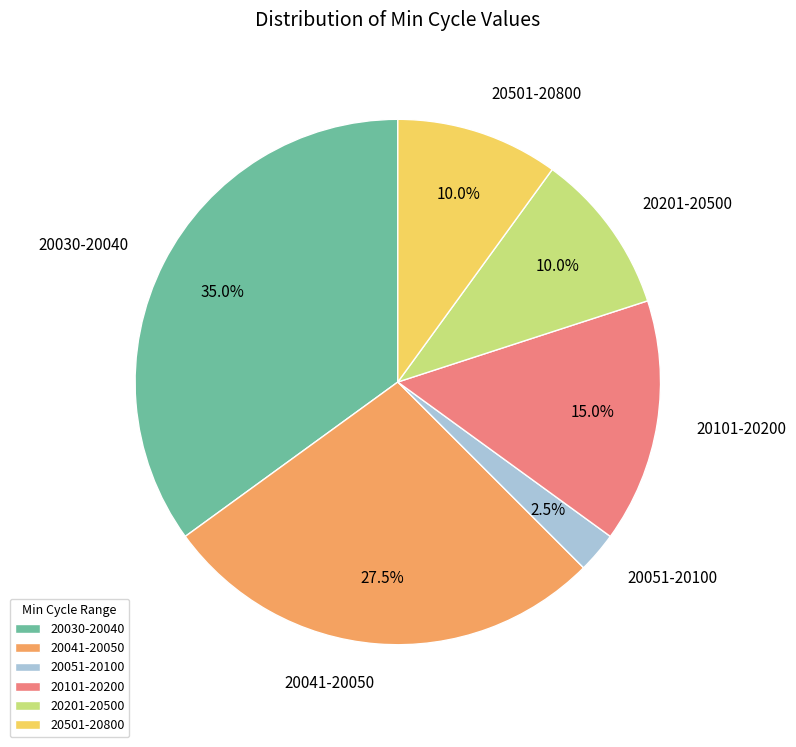

Count the number of slices in the pie.

6